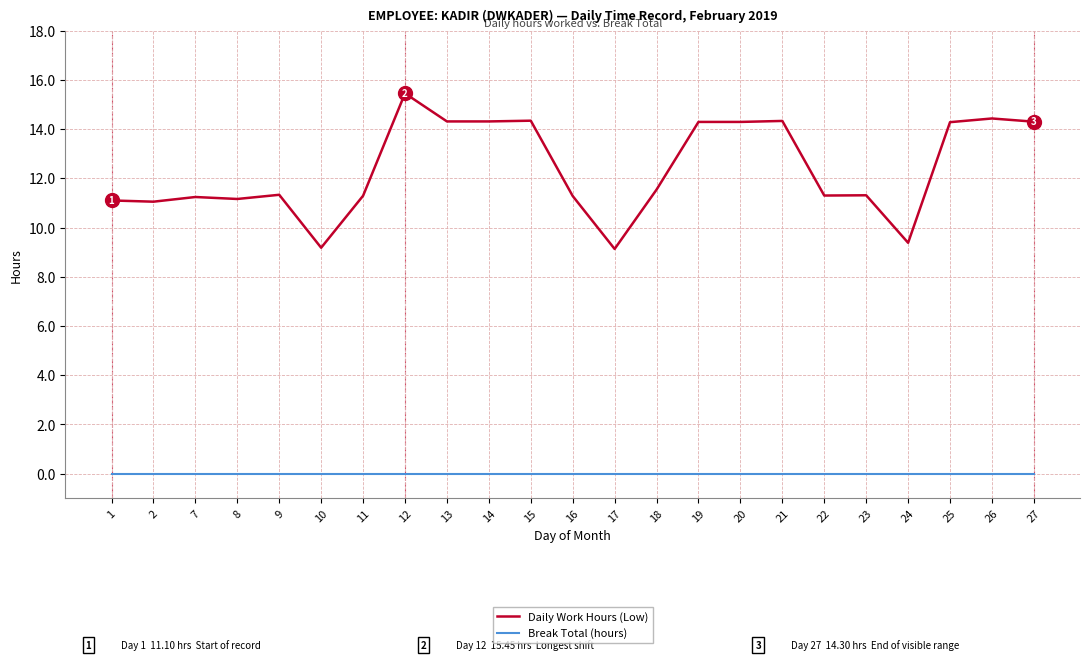

Which series has the widest spread of values?

Daily Work Hours (Low)